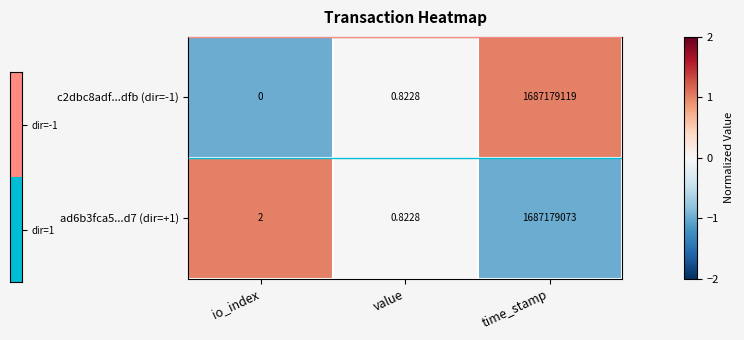

List the labels in order of ad6b3fca5...d7 (dir=+1) value, smallest first.

value, io_index, time_stamp